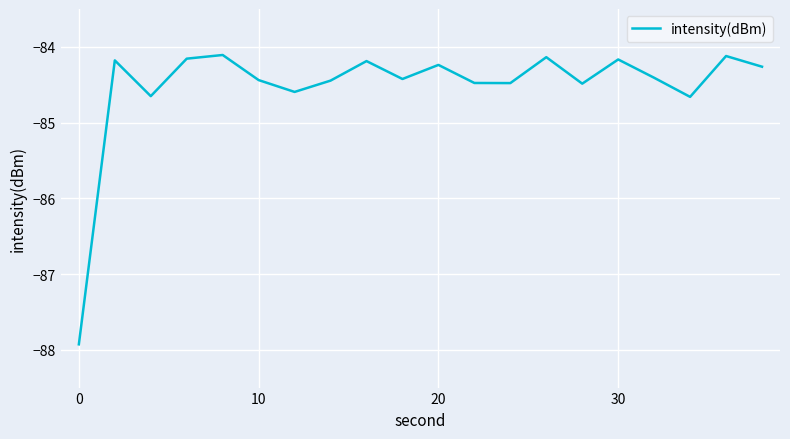

What is the smallest value displayed?

-87.9